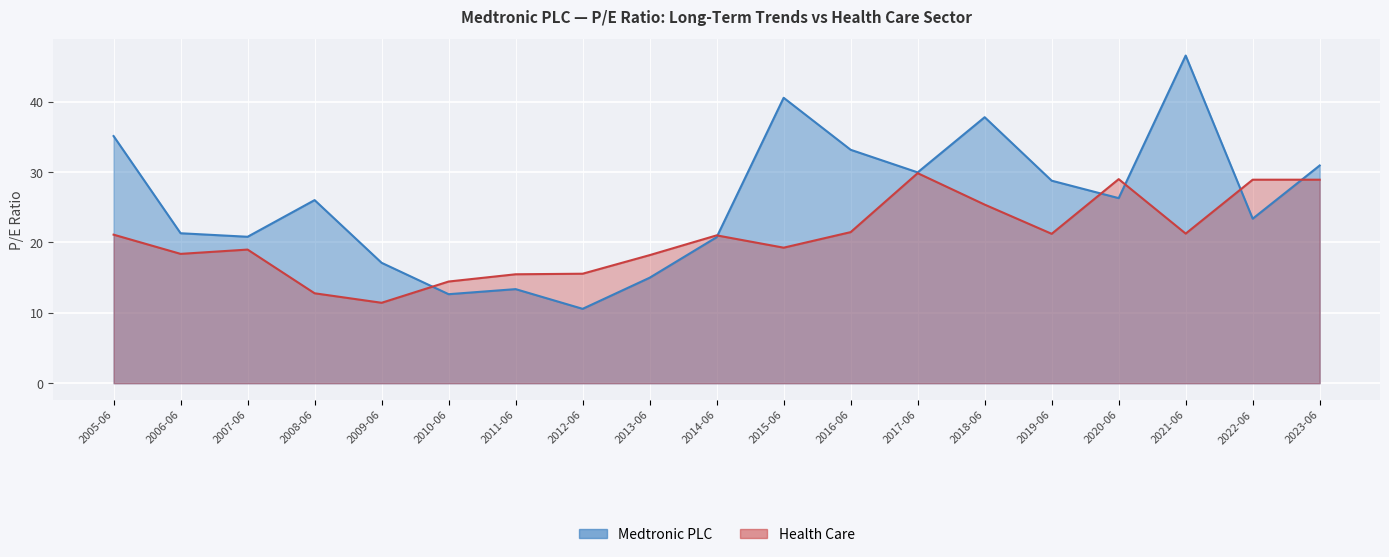

What is the difference between the maximum and second lowest values in the Health Care series?

17.1